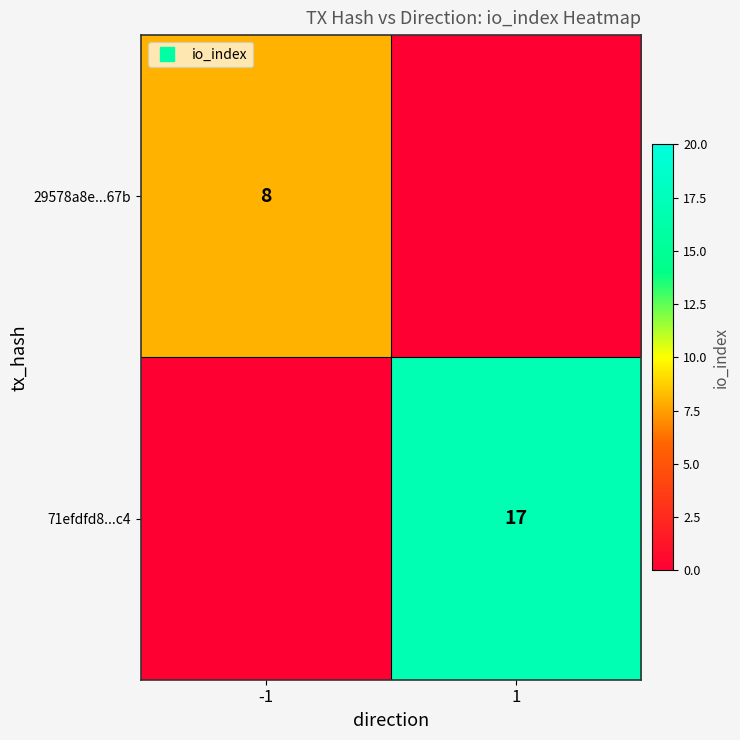

How many values in the 71efdfd8...c4 series are below 17?

1